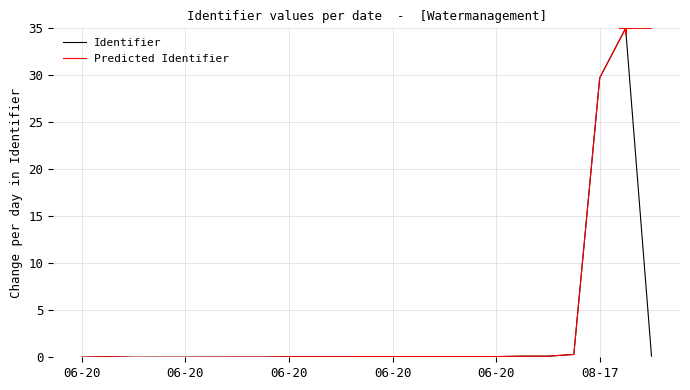

Which series has the largest total across all categories?

Predicted Identifier